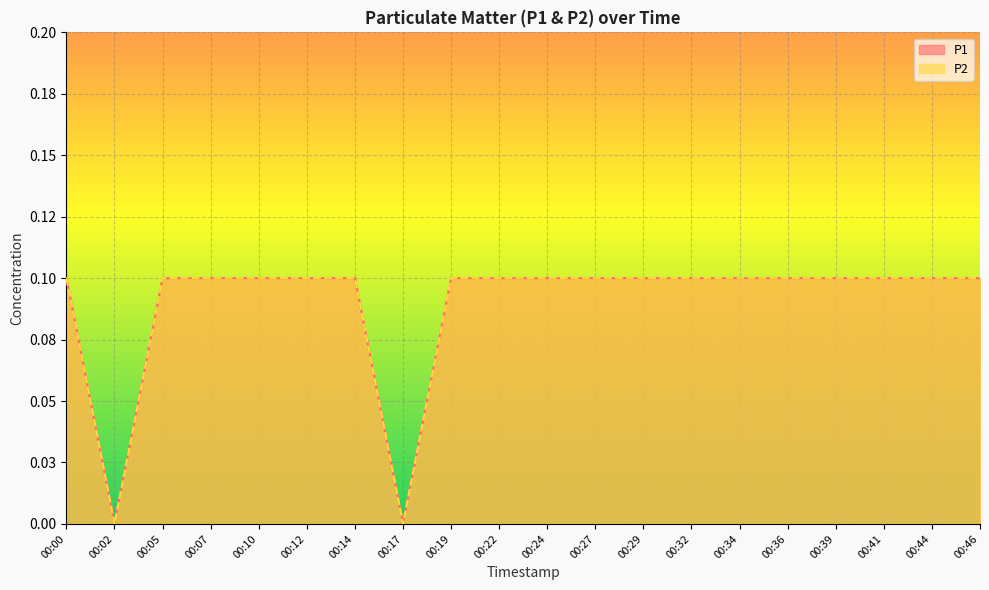

Which series changed the most between 00:07 and 00:22?

P1